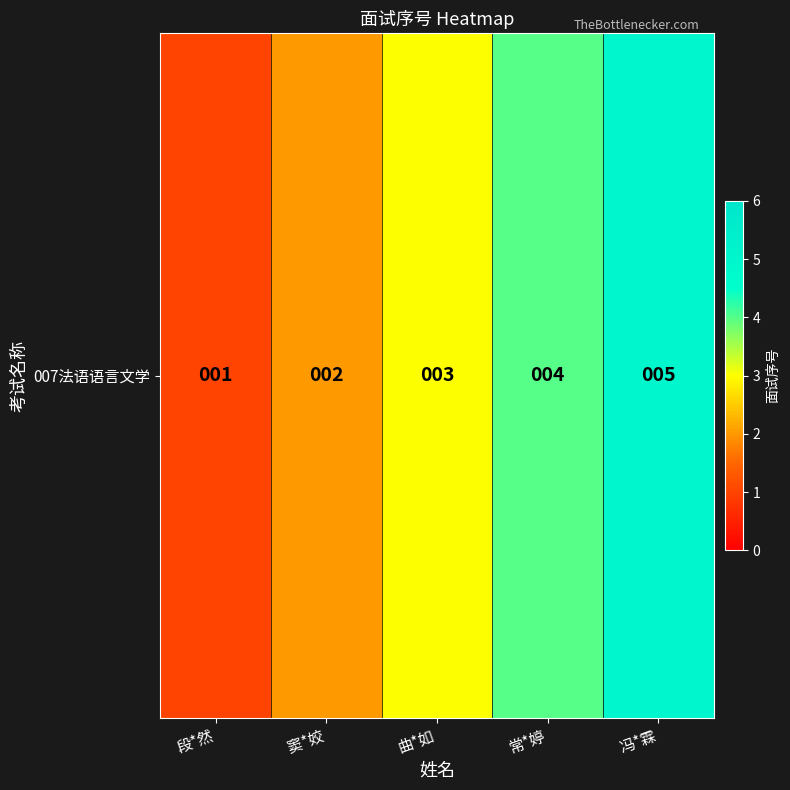

What is the sum of the values at 窦*姣 and 常*婷?

6